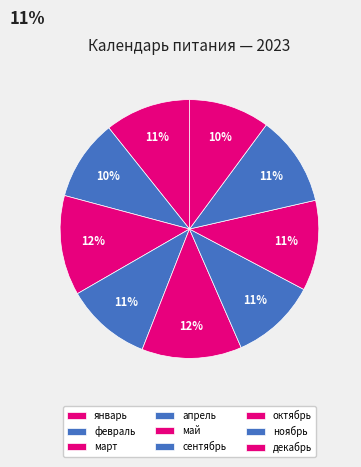

How many slices are in this pie chart?

9